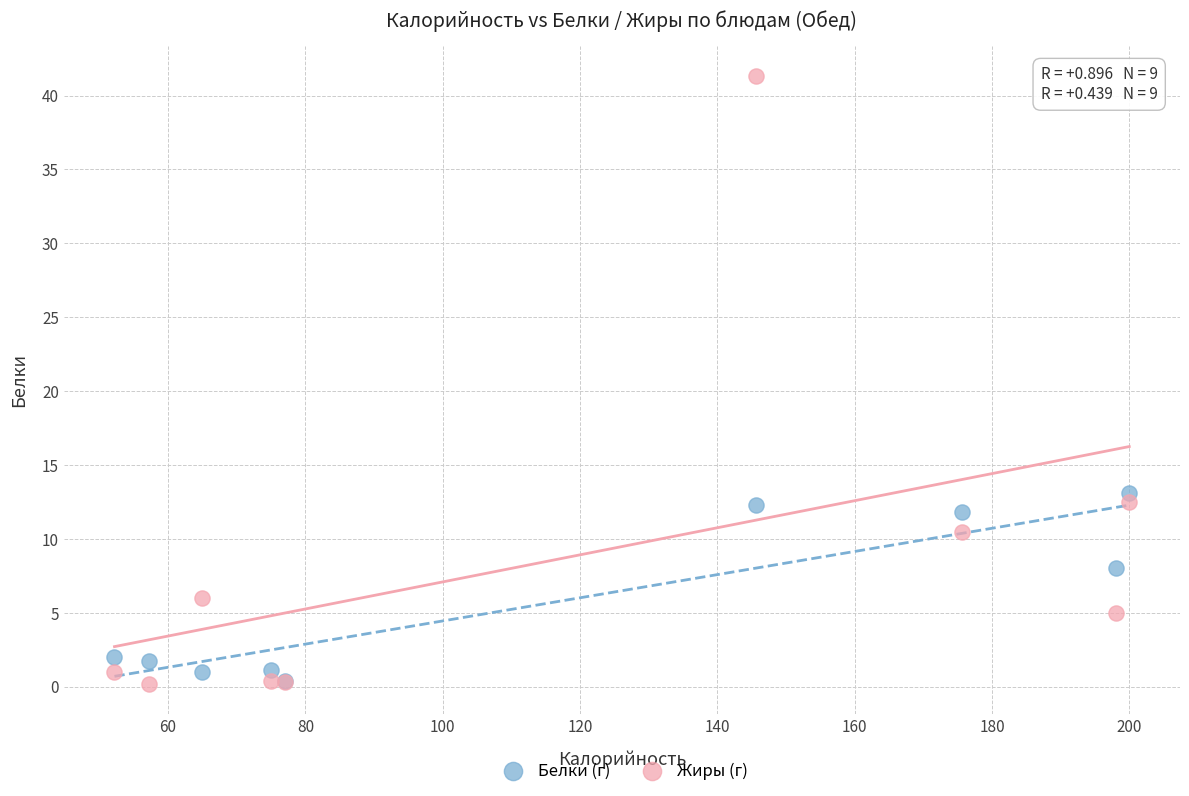

In the Жиры (г) series, what Y value is closest to 20?

12.5